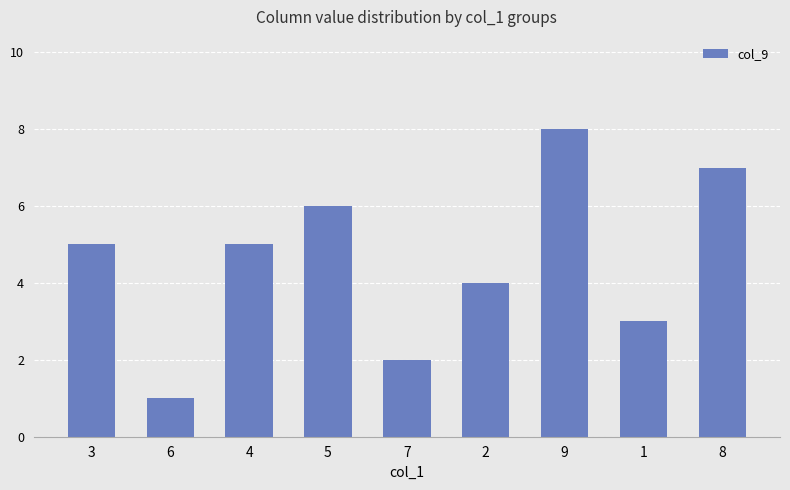

Reading left to right, transcribe all the data shown in this chart.

5	1	5	6	2	4	8	3	7